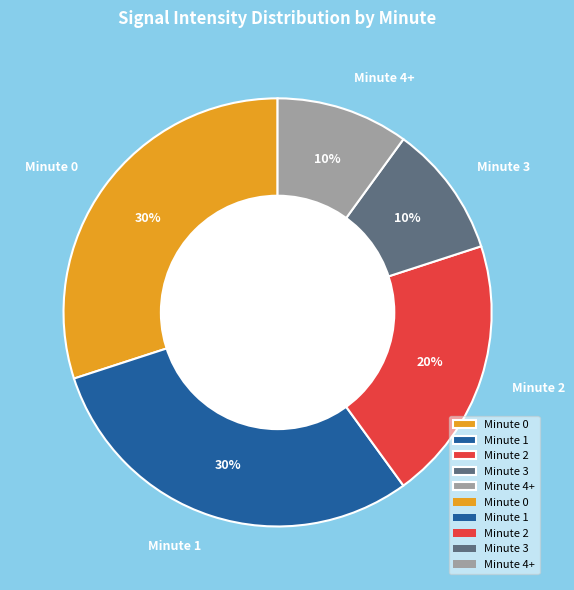

Count the number of slices in the pie.

5